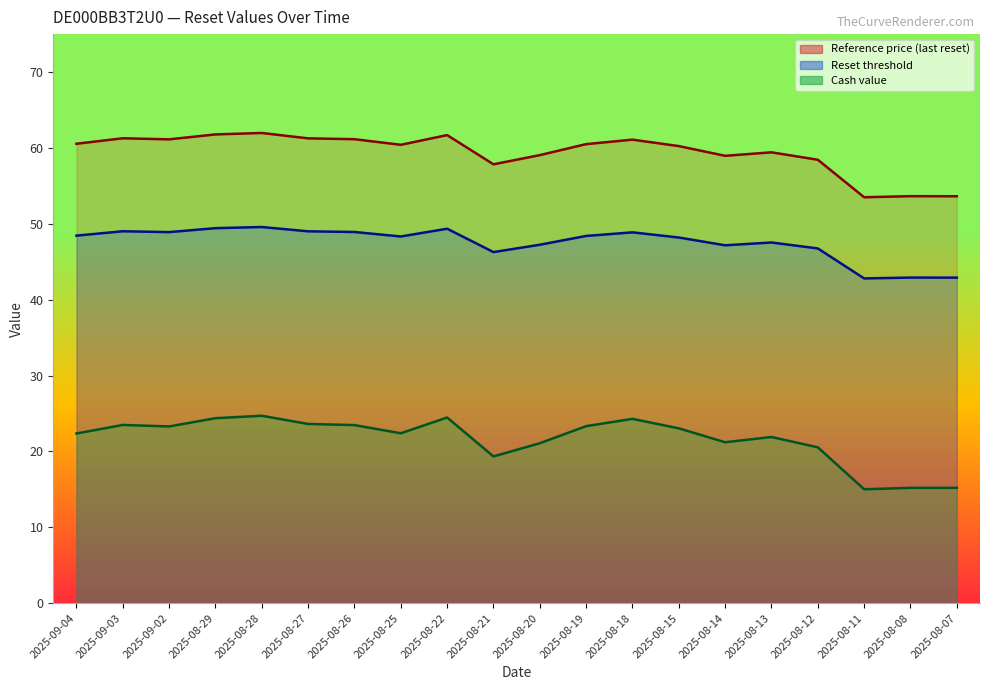

Rank the series at 2025-08-27 from highest to lowest value.

Reset threshold, Reference price, Cash value